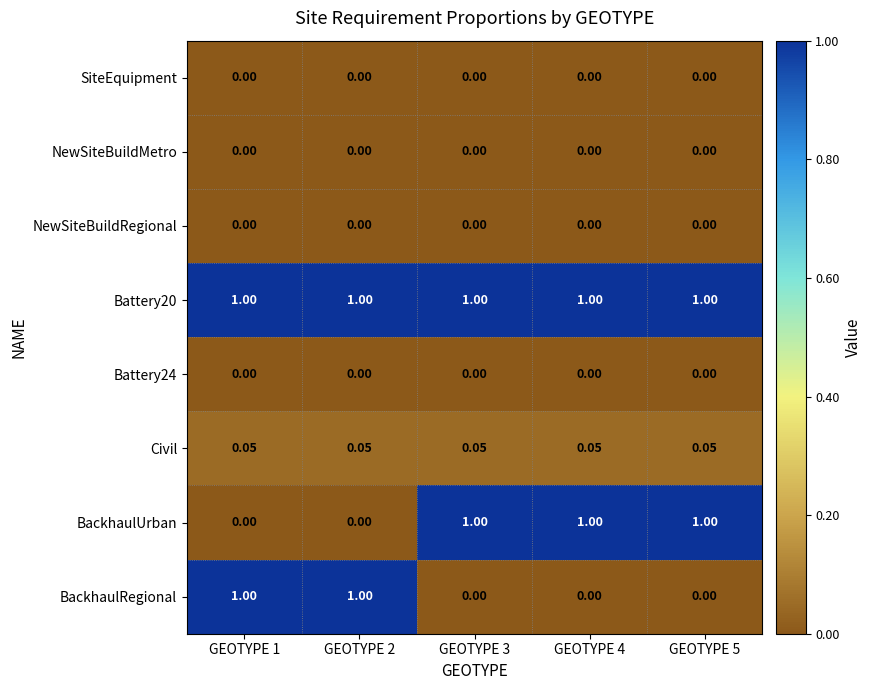

Is the value of Battery20 at GEOTYPE 5 greater than the value of NewSiteBuildRegional at GEOTYPE 1?

Yes